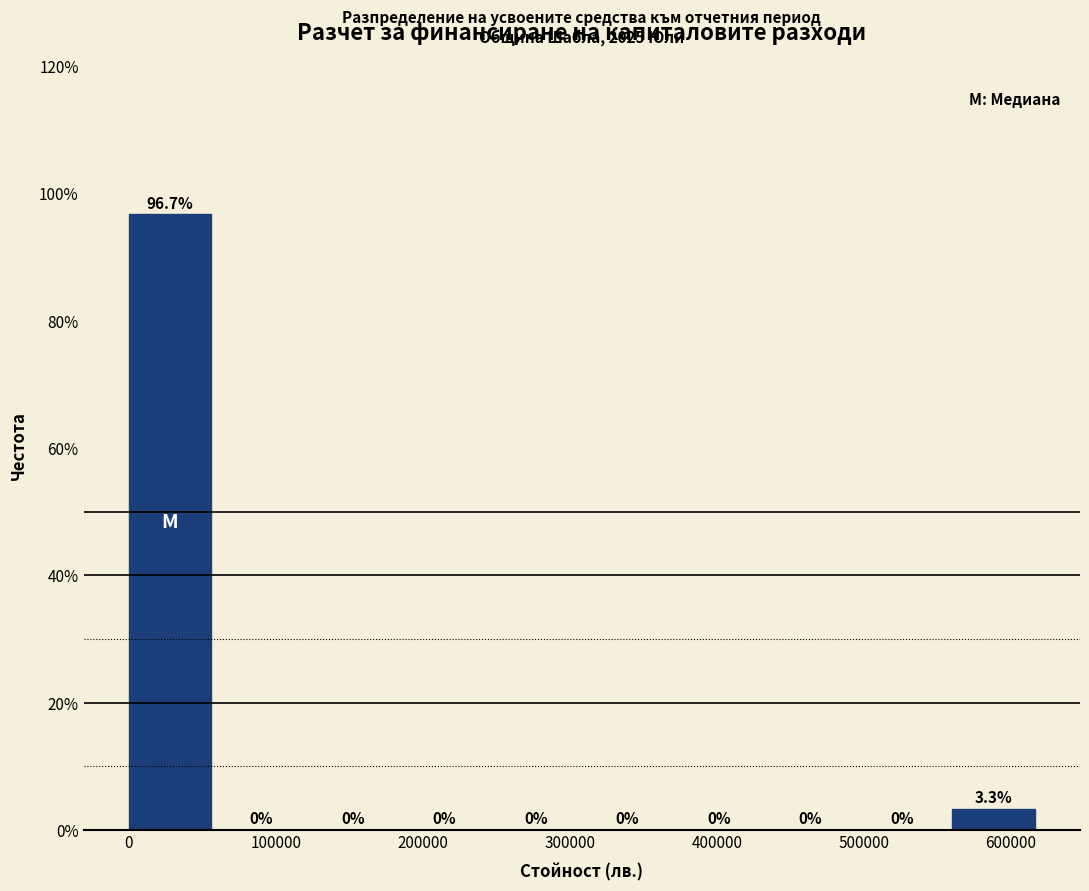

Reading left to right, list every bar in this chart as the range it spans on the x-axis followed by its height. The bar edges are not printed on the chart, so give them approximately, as read against the axis.

0 to 60000: 96.7
60000 to 120000: 0.0
120000 to 190000: 0.0
190000 to 250000: 0.0
250000 to 310000: 0.0
310000 to 370000: 0.0
370000 to 440000: 0.0
440000 to 500000: 0.0
500000 to 560000: 0.0
560000 to 620000: 3.3